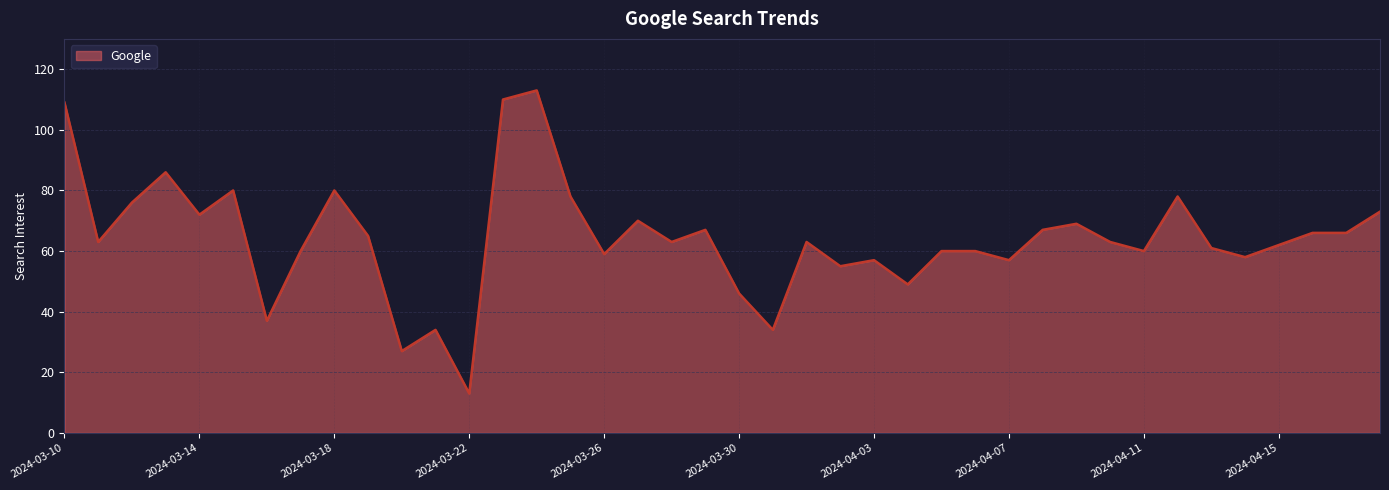

What is the greatest value displayed?

113